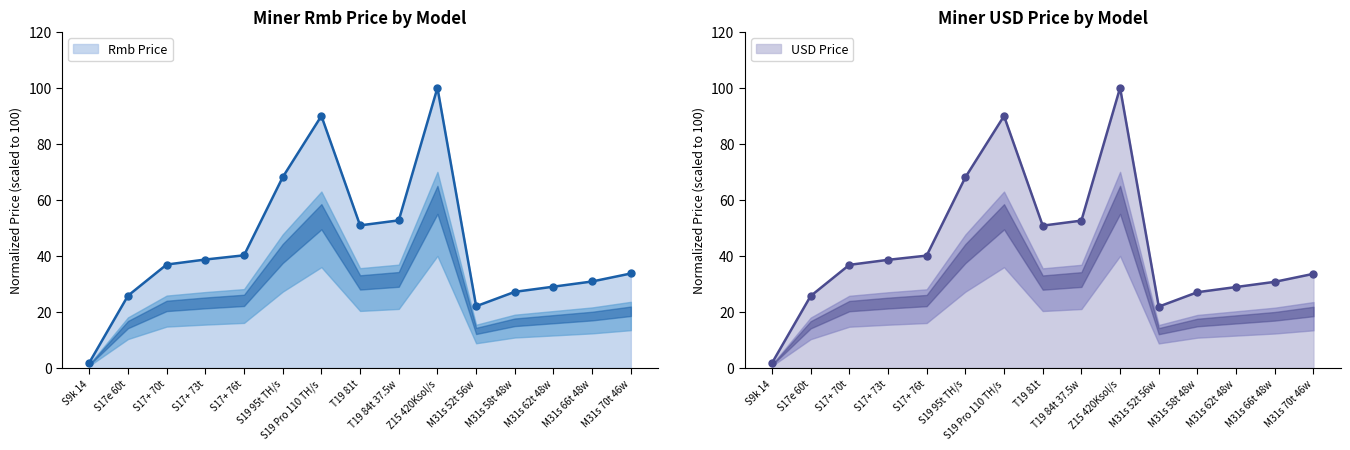

What is the maximum value for USD Price?

100.0